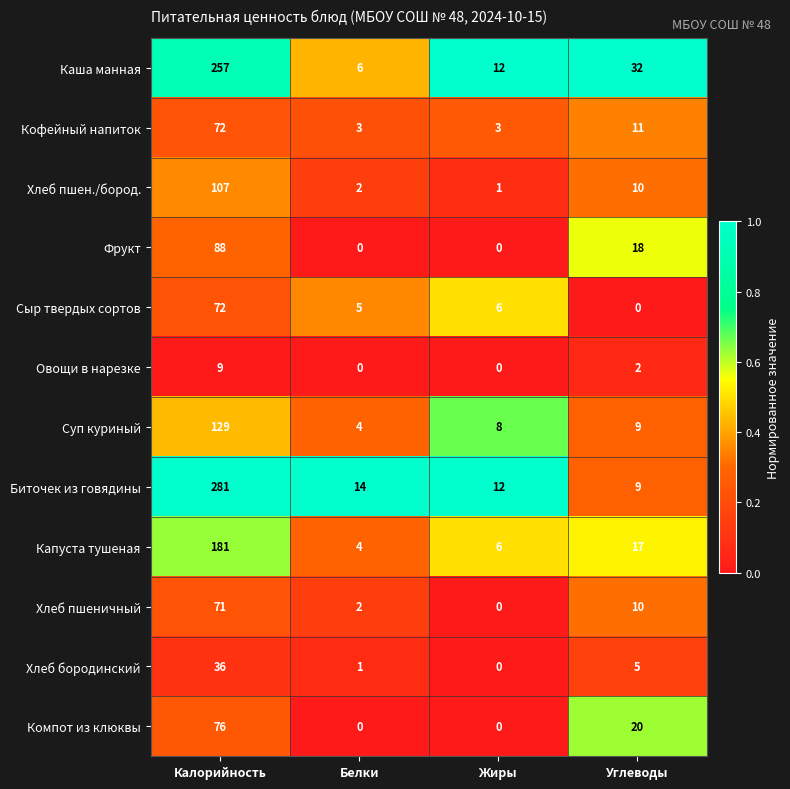

Is it true that Капуста тушеная equals 1 at Белки?

False